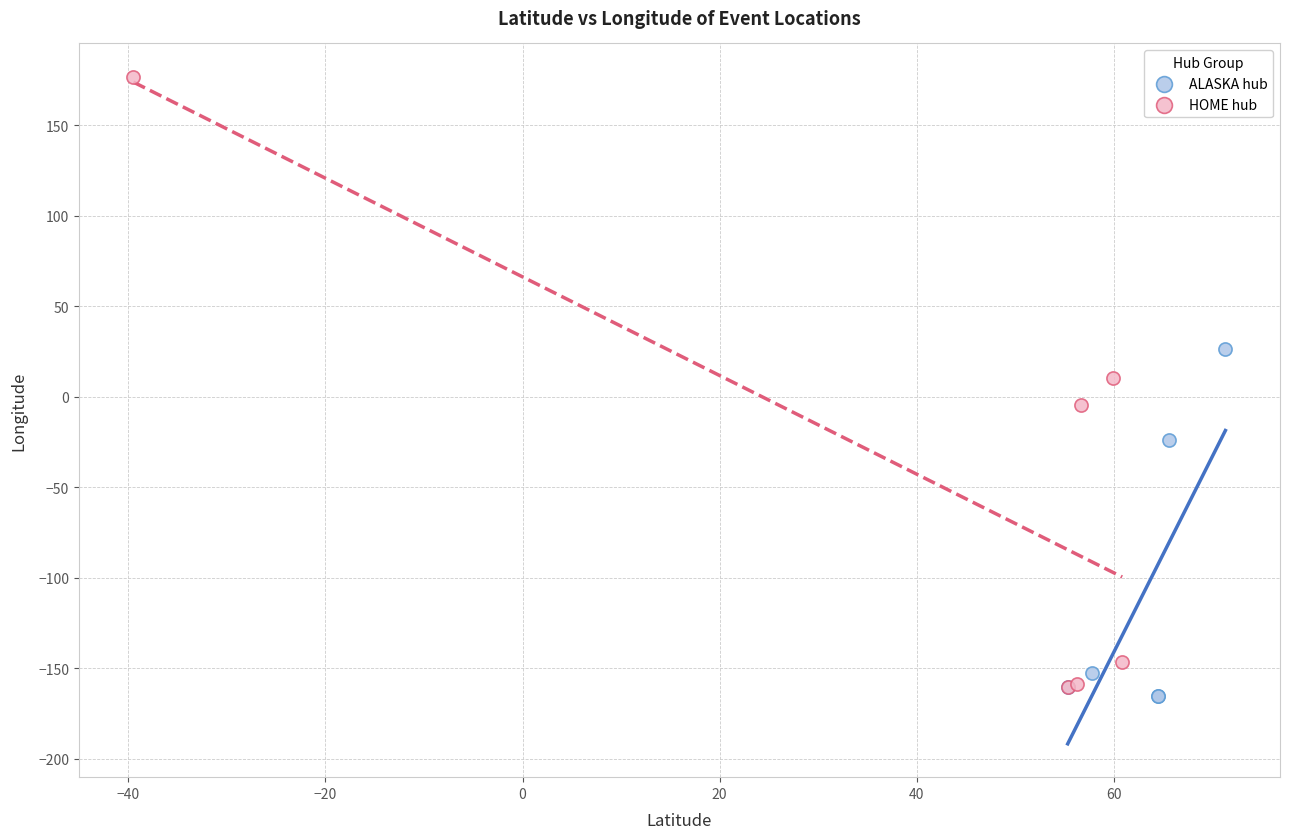

Which series reaches the minimum Y coordinate?

ALASKA hub